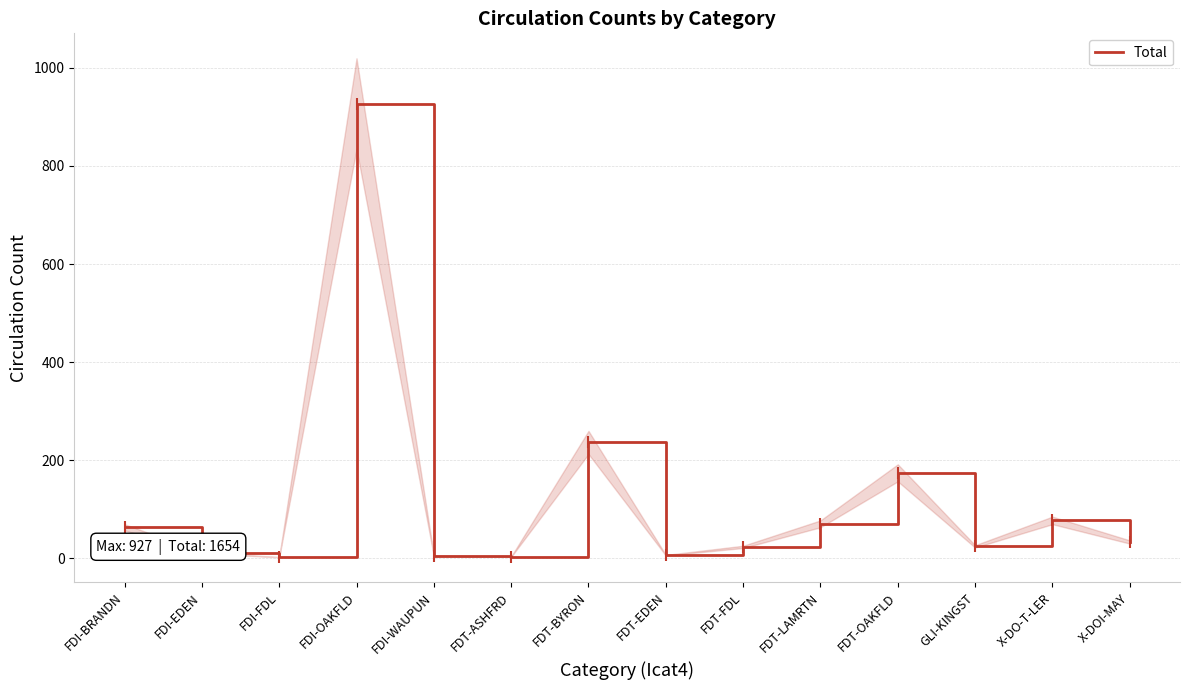

What is the sum of the values at FDI-WAUPUN and X-DOI-MAY?

38